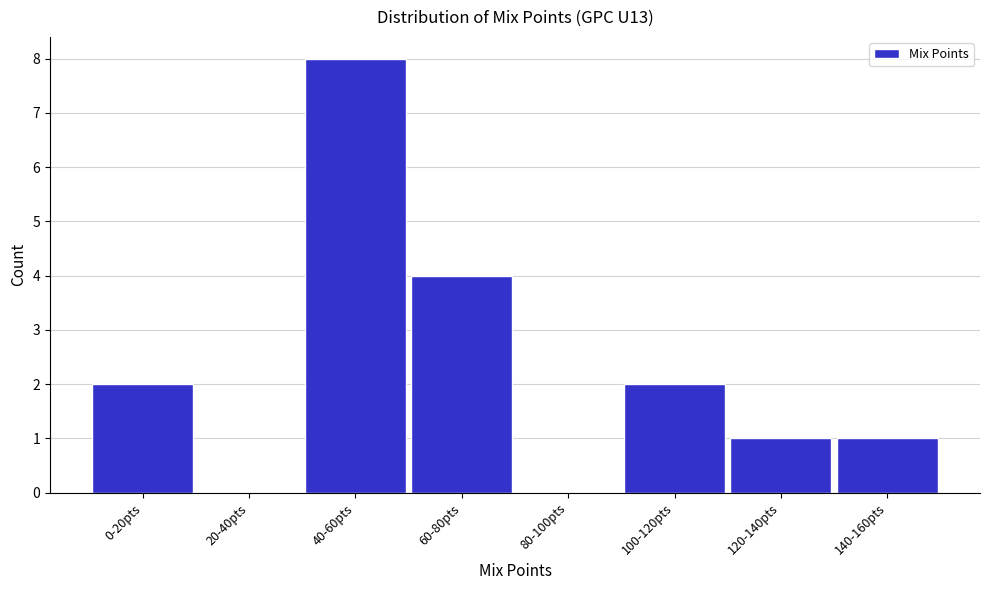

Reading left to right, extract all data points from this chart.

0-20pts=2	20-40pts=0	40-60pts=8	60-80pts=4	80-100pts=0	100-120pts=2	120-140pts=1	140-160pts=1